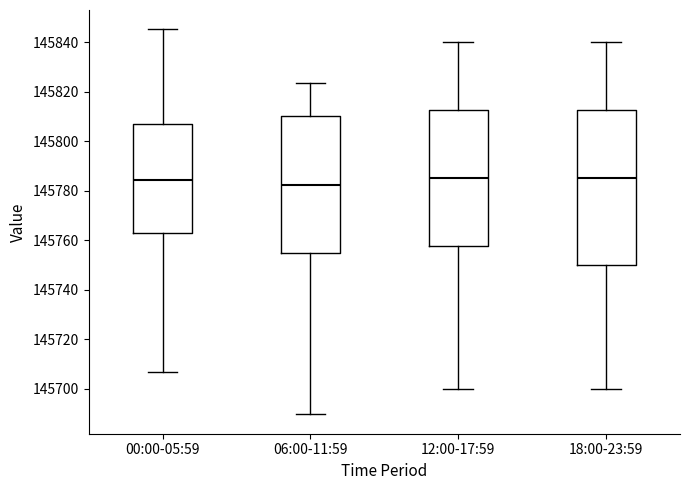

Where does the lower whisker of the box for 12:00-17:59 end on the y-axis? The values are not printed on the chart, so give them approximately, as read against the axis.

145700